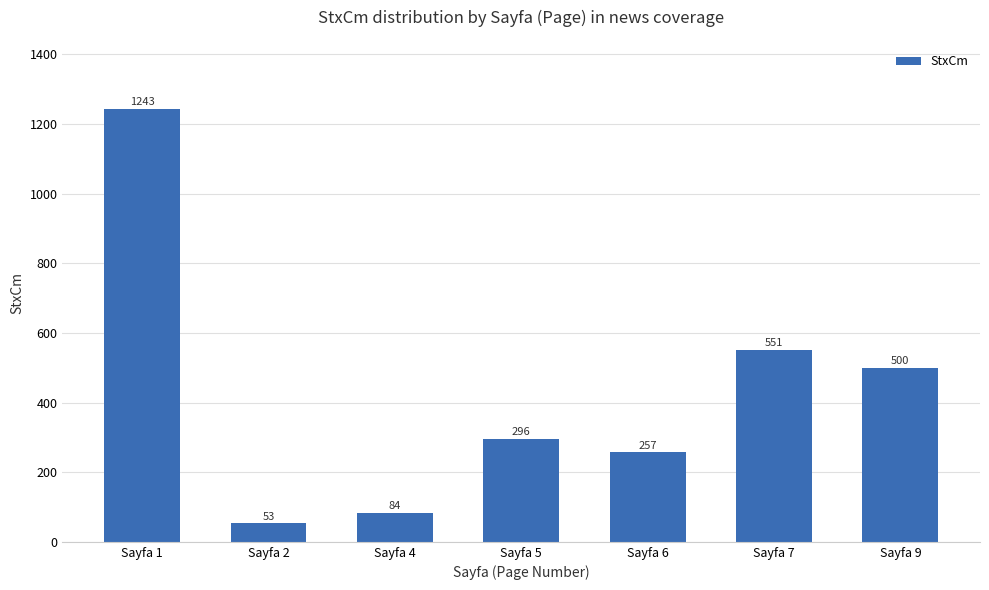

Reading left to right, list all the values displayed in this chart.

1243	53	84	296	257	551	500